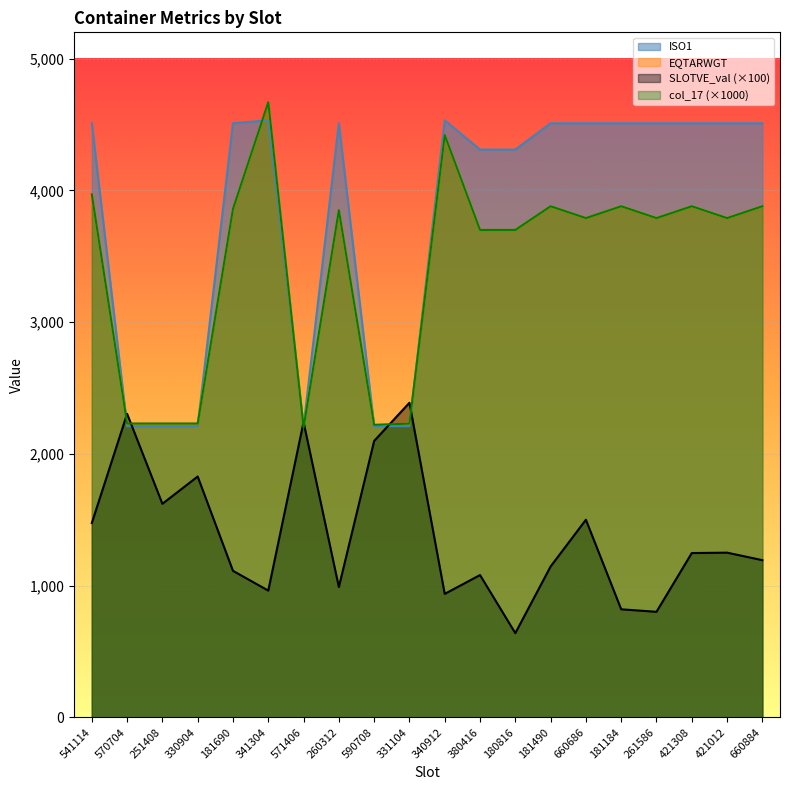

How many lines are shown in the chart?

4